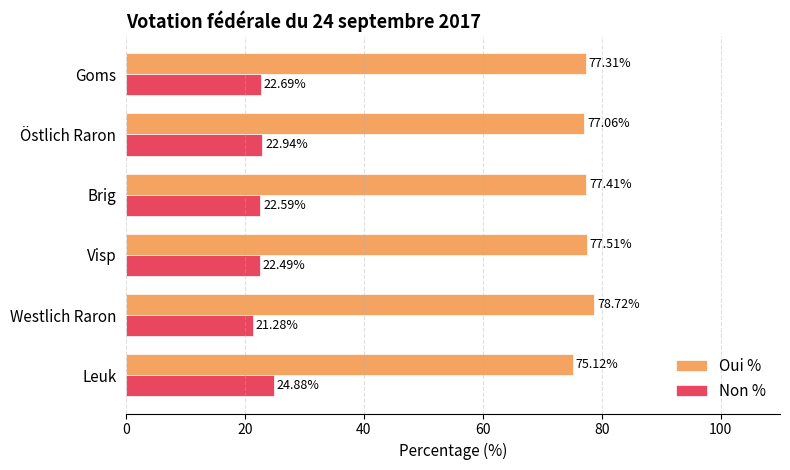

Count the number of data series in this chart.

2